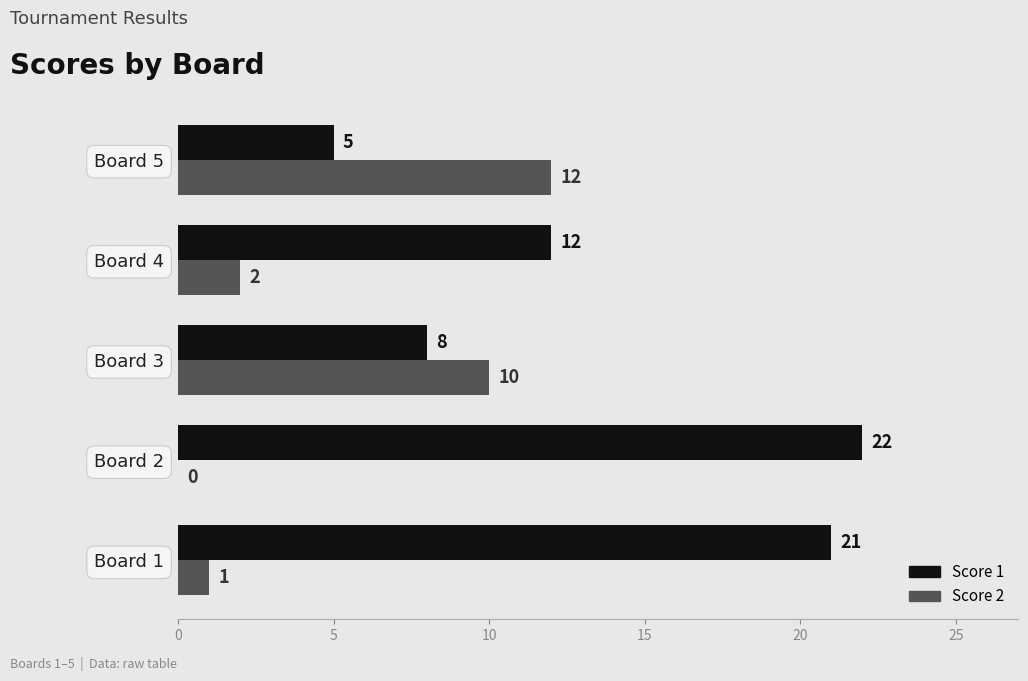

The Score 2 series shows 10 at Board 3. True or false?

True